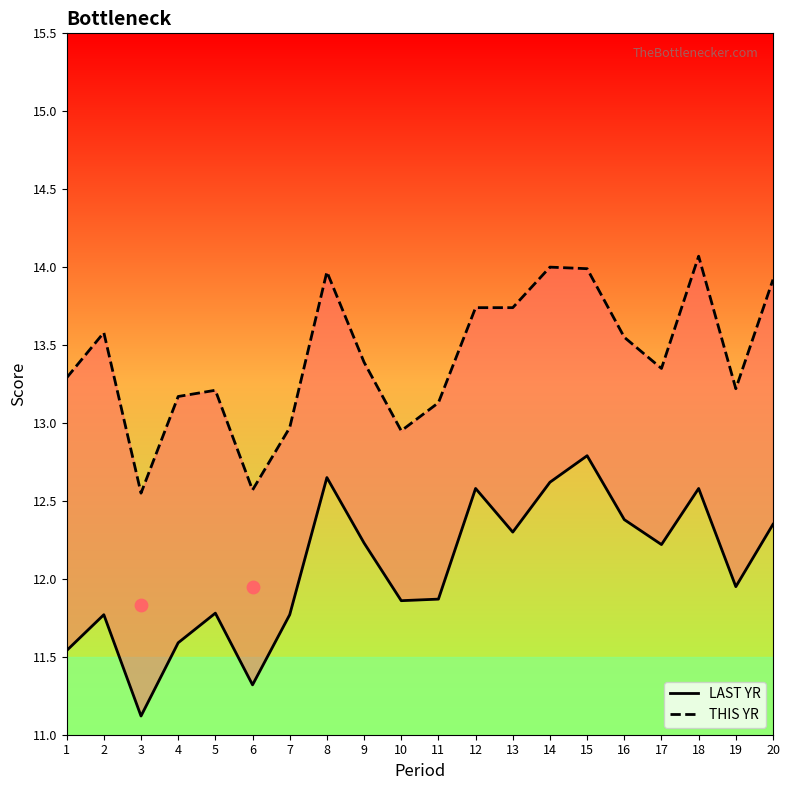

At how many categories does at least one series exceed 13?

16